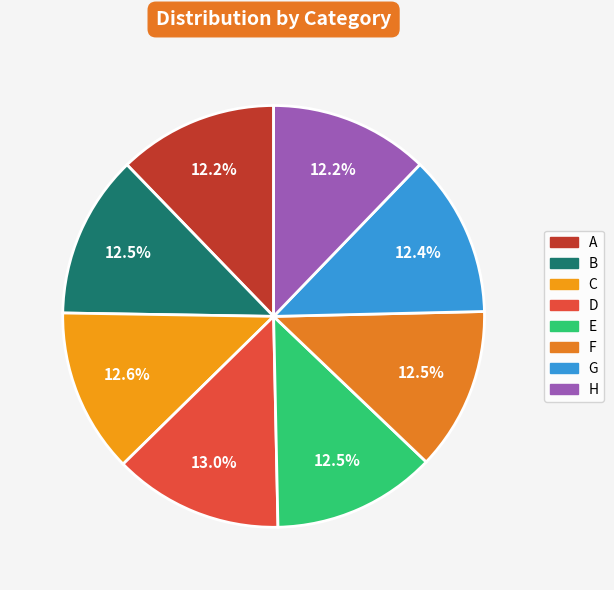

Rank the categories by value from lowest to highest.

H, A, G, F, B, E, C, D